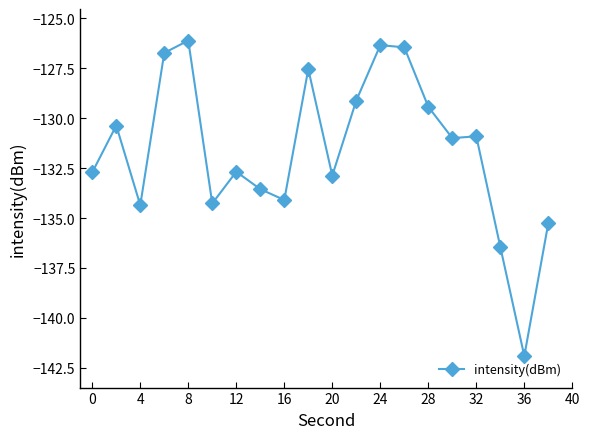

What is the difference between the maximum and minimum values?

15.8